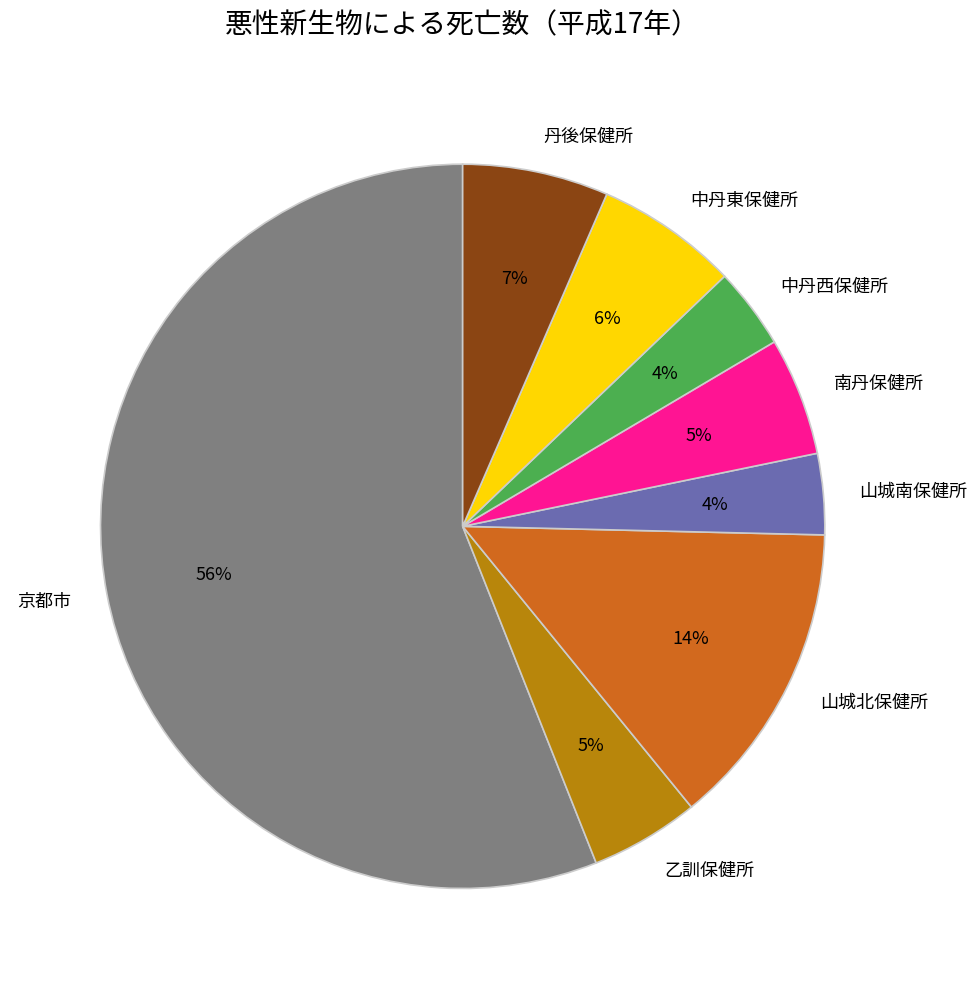

Is it true that 中丹西保健所 is 4% of the pie?

True